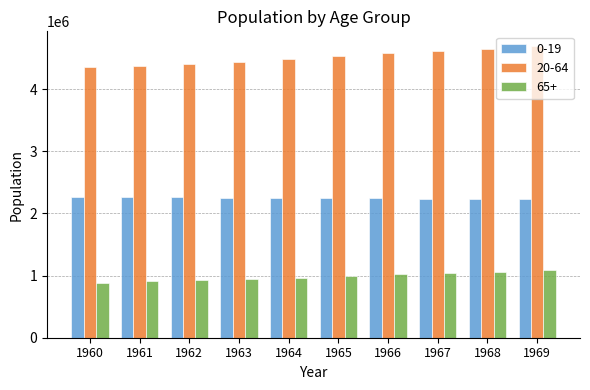

What is the minimum value for 20-64?

4352389